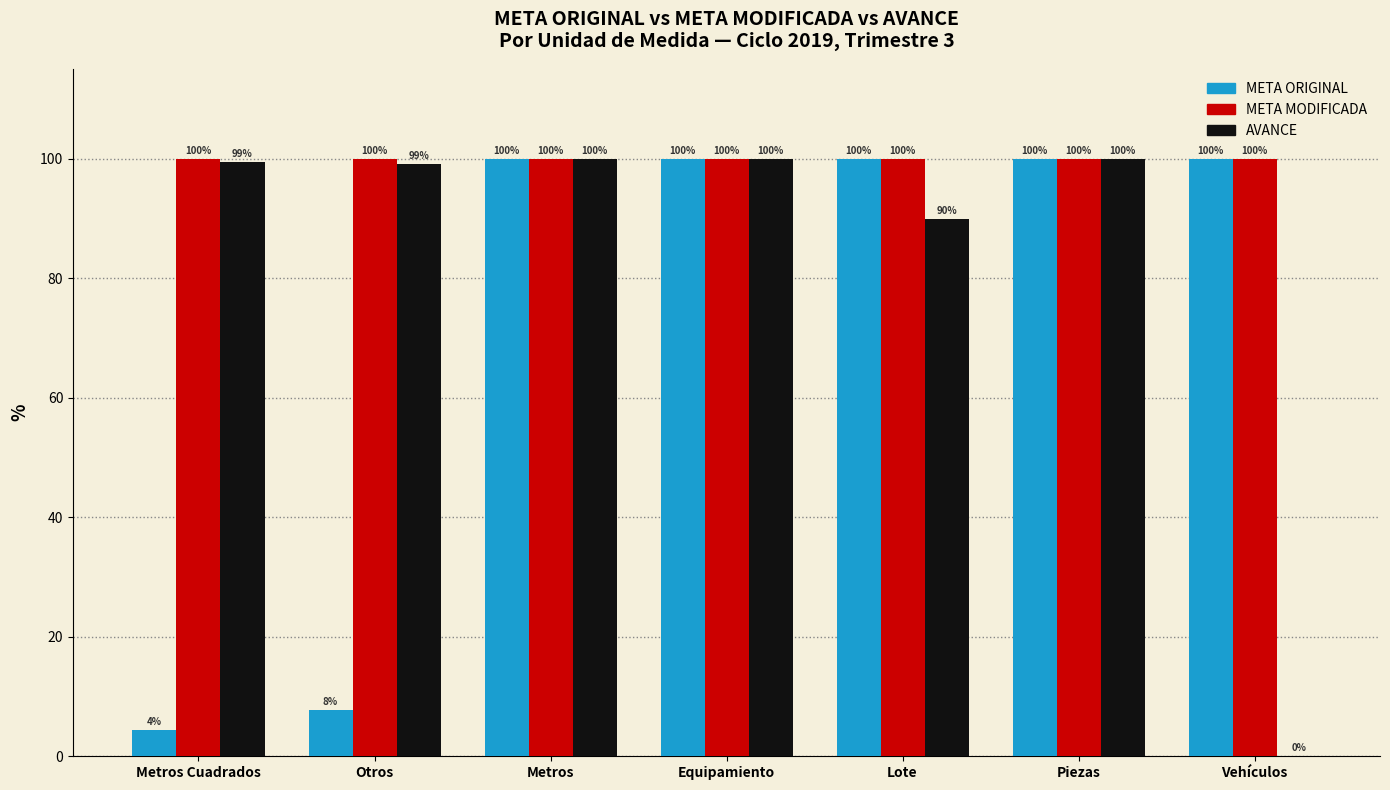

Is it true that AVANCE equals 45.1 at Metros?

False